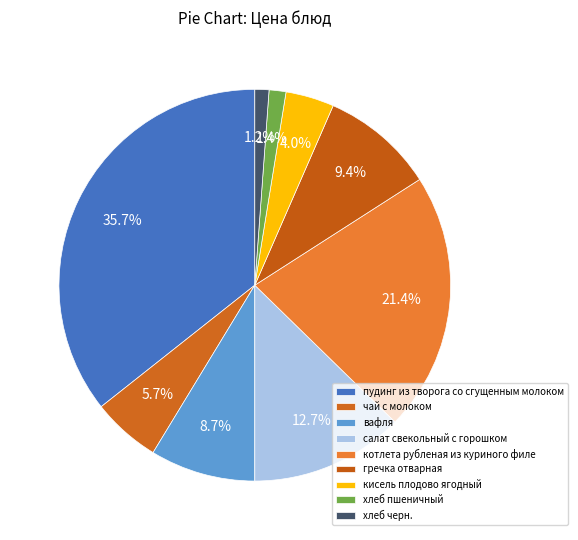

What is the change in value from чай с молоком to котлета рубленая из куриного филе?

+19.9